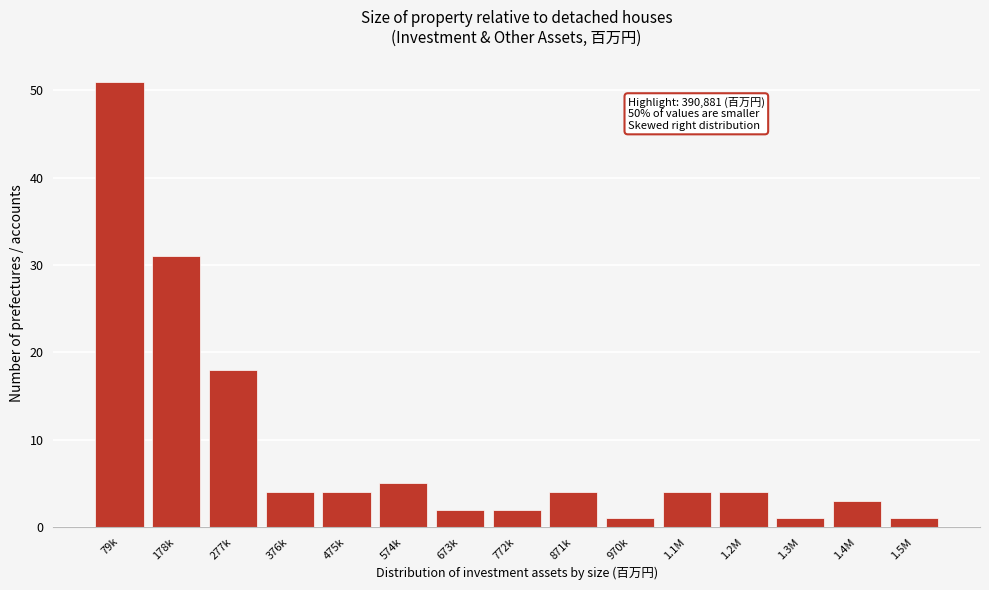

Reading left to right, extract all data points from this chart.

79k=51	178k=31	277k=18	376k=4	475k=4	574k=5	673k=2	772k=2	871k=4	970k=1	1.1M=4	1.2M=4	1.3M=1	1.4M=3	1.5M=1